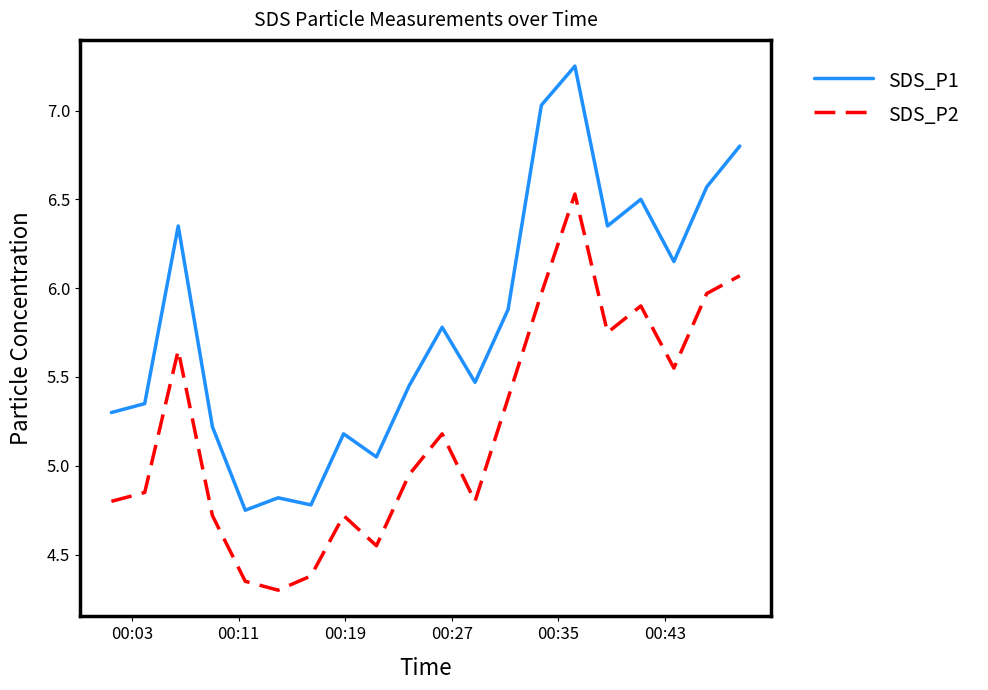

True or false: SDS_P1 and SDS_P2 cross at least once.

False